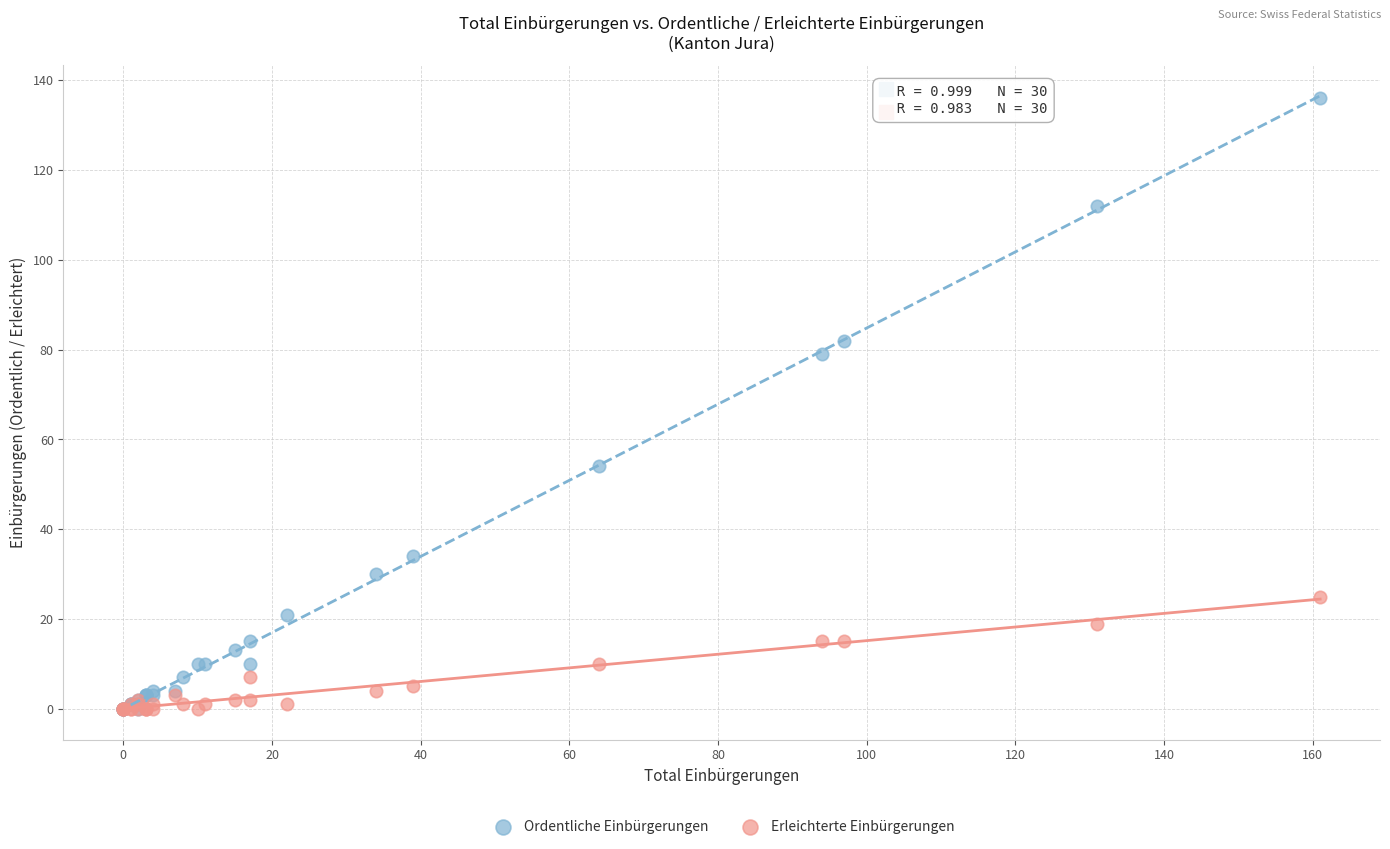

In the Ordentliche Einbürgerungen series, what Y value is closest to 68?

79